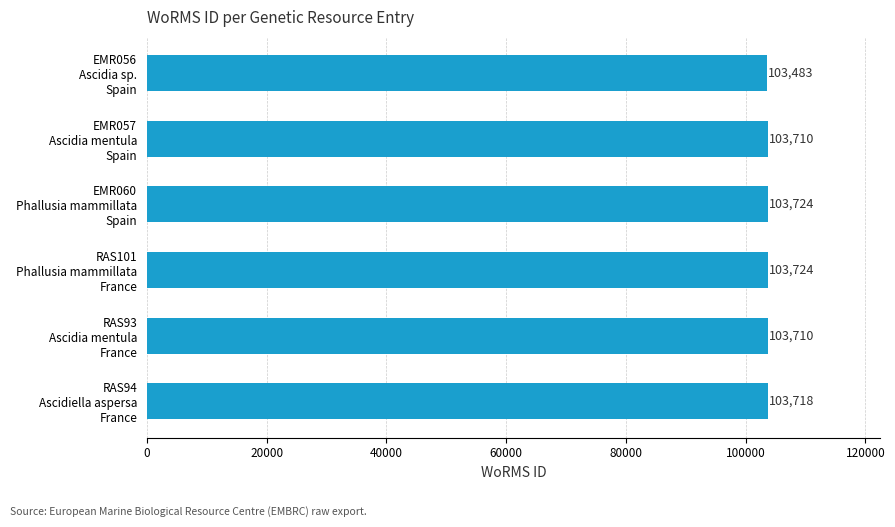

What is the value of the 1st bar from the top?

103483